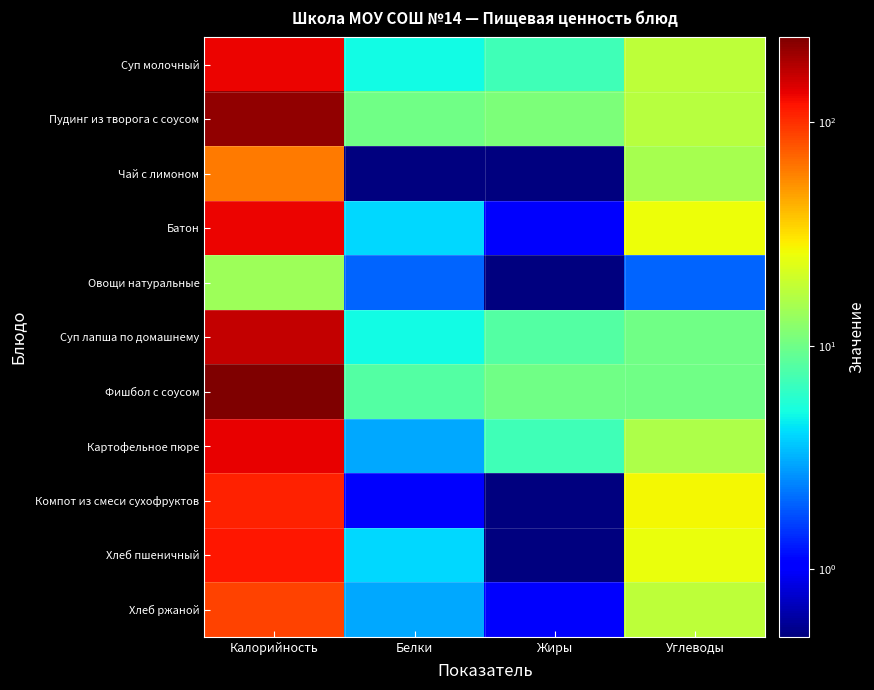

Which series changed the most between Калорийность and Белки?

Фишбол с соусом